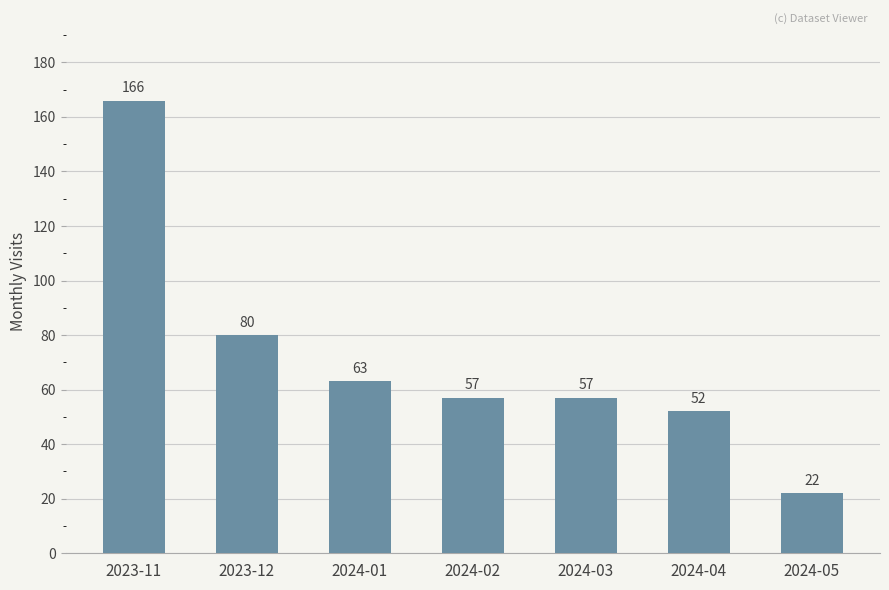

Reading left to right, list all the values displayed in this chart.

2023-11=166	2023-12=80	2024-01=63	2024-02=57	2024-03=57	2024-04=52	2024-05=22